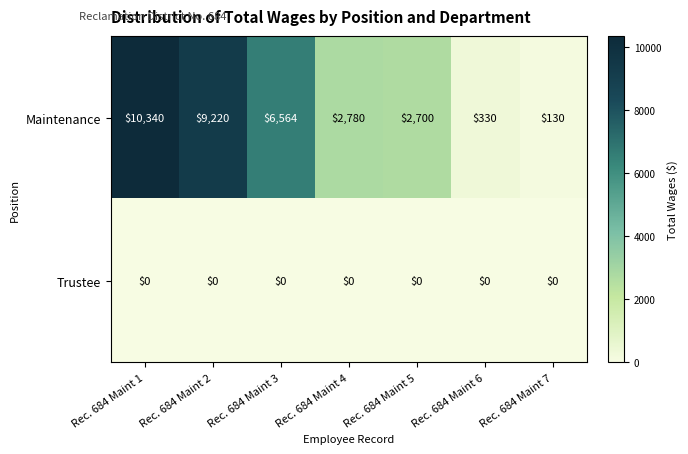

Rank the categories by Maintenance value from lowest to highest.

Rec. 684 Maint 7, Rec. 684 Maint 6, Rec. 684 Maint 5, Rec. 684 Maint 4, Rec. 684 Maint 3, Rec. 684 Maint 2, Rec. 684 Maint 1